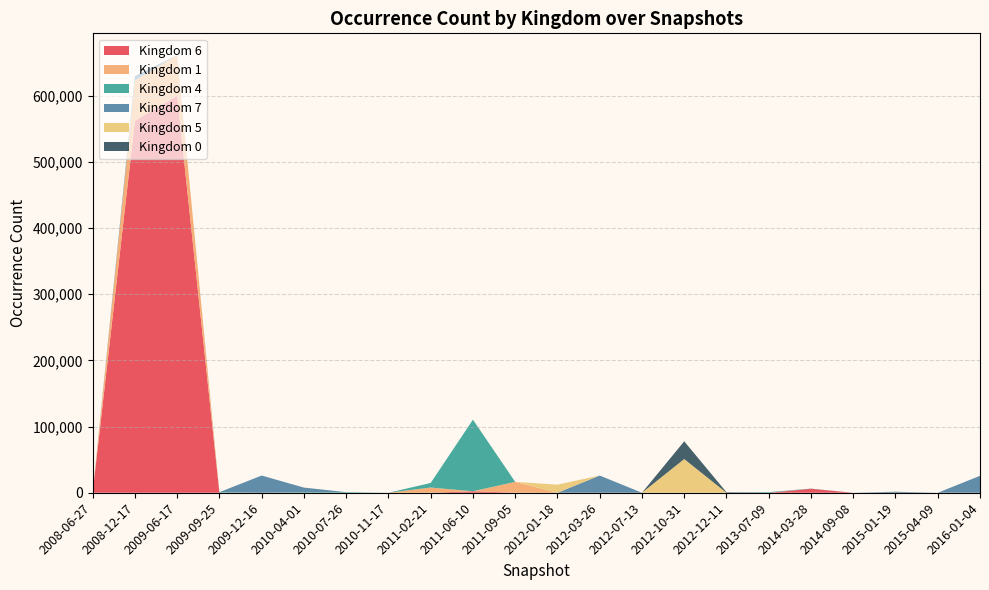

What are all the series names shown in the legend?

Kingdom 6, Kingdom 1, Kingdom 4, Kingdom 7, Kingdom 5, Kingdom 0